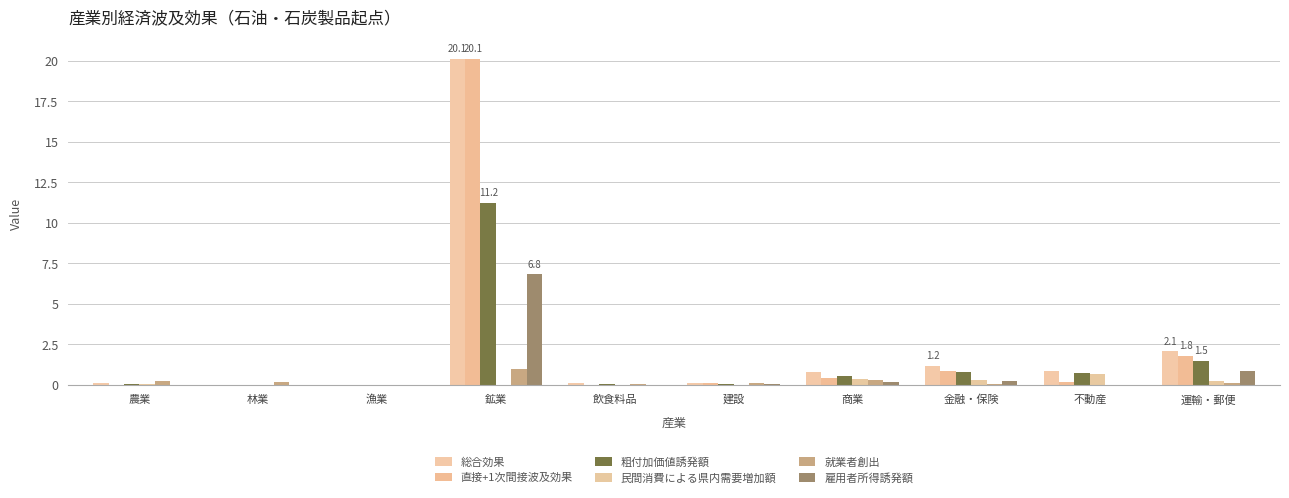

What position from the right is 商業?

4